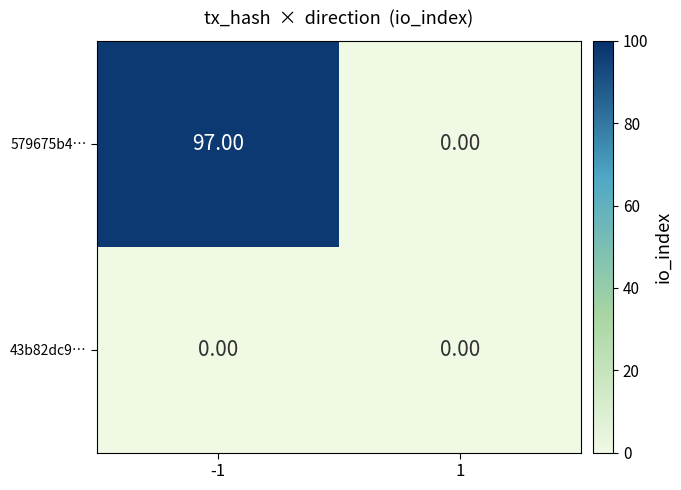

Is the value of 579675b4… at -1 greater than the value of 43b82dc9… at 1?

Yes